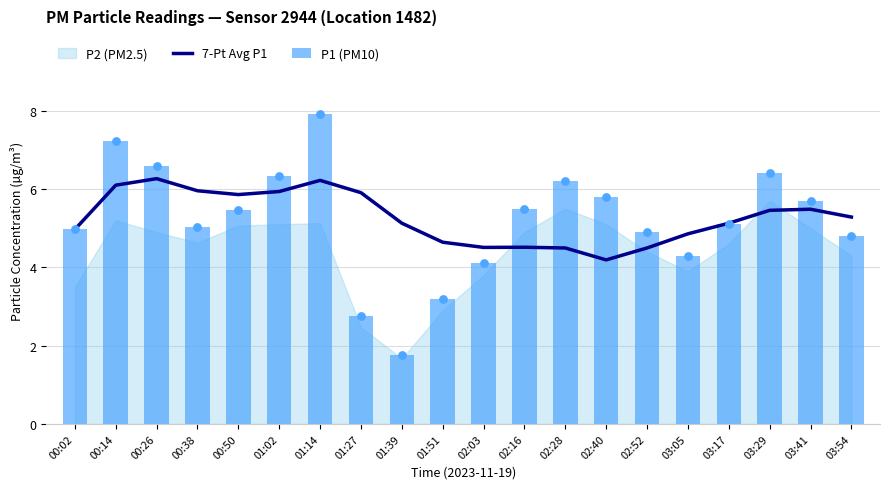

At which category is the sum across all series the highest?

01:14